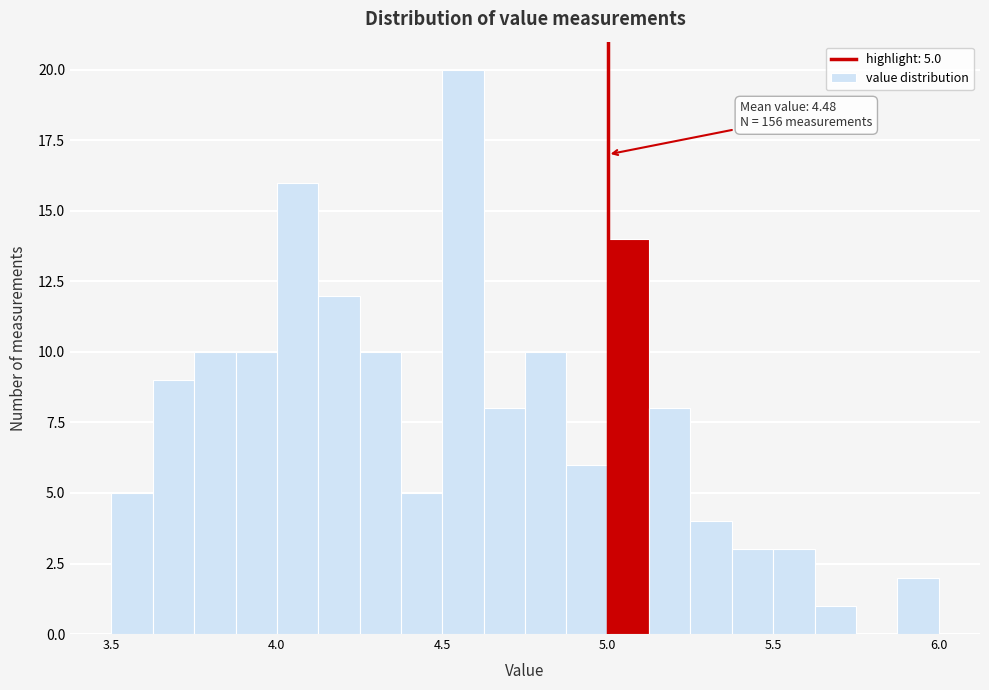

Read against the x-axis, roughly where is the centre of the tallest bar?

4.55